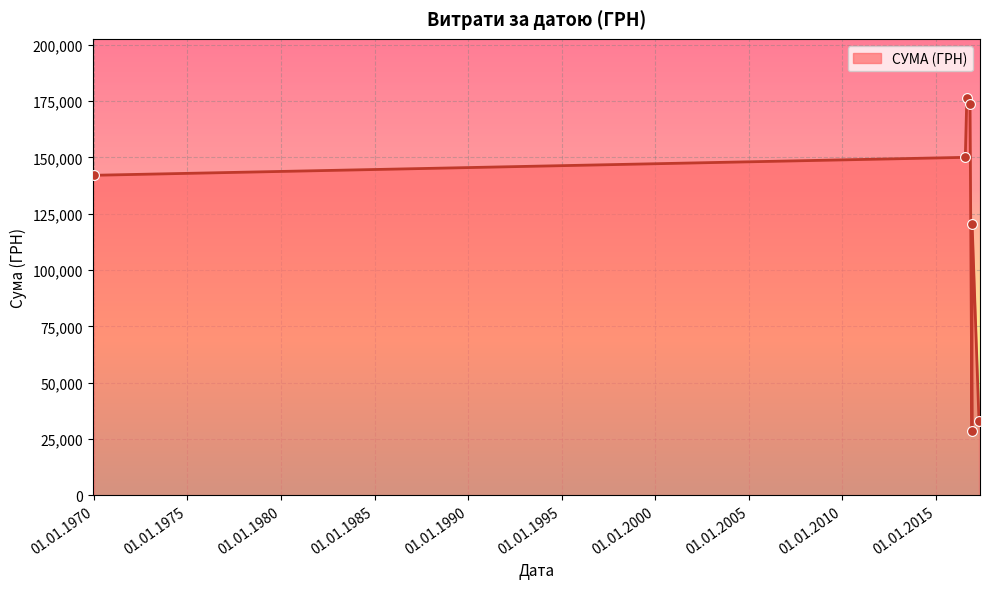

What is the greatest value displayed?

176218.8